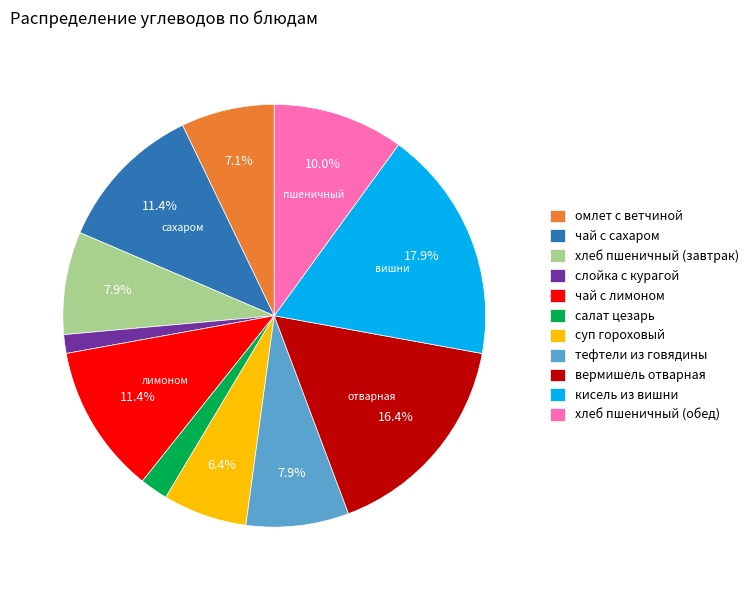

Is there a majority slice in this chart?

No